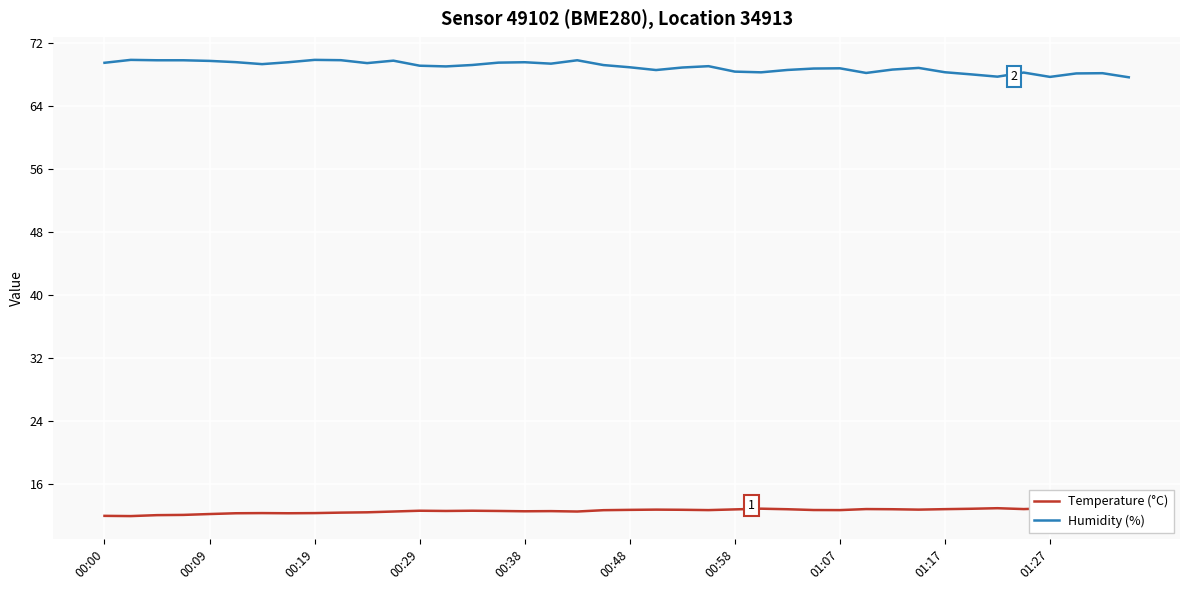

Reading left to right, what are all the values shown in this chart?

Temperature (°C): 12.0	12.0	12.1	12.1	12.2	12.3	12.3	12.3	12.3	12.4	12.4	12.5	12.6	12.6	12.6	12.6	12.6	12.6	12.5	12.7	12.8	12.8	12.8	12.7	12.8	12.9	12.8	12.7	12.7	12.8	12.8	12.8	12.8	12.9	13.0	12.8	12.9	12.9	12.9	13.0
Humidity (%): 69.5	69.8	69.8	69.8	69.7	69.6	69.3	69.5	69.8	69.8	69.4	69.8	69.1	69.0	69.2	69.5	69.5	69.4	69.8	69.2	68.9	68.6	68.9	69.0	68.4	68.3	68.6	68.8	68.8	68.2	68.6	68.8	68.3	68.0	67.7	68.2	67.7	68.1	68.2	67.6